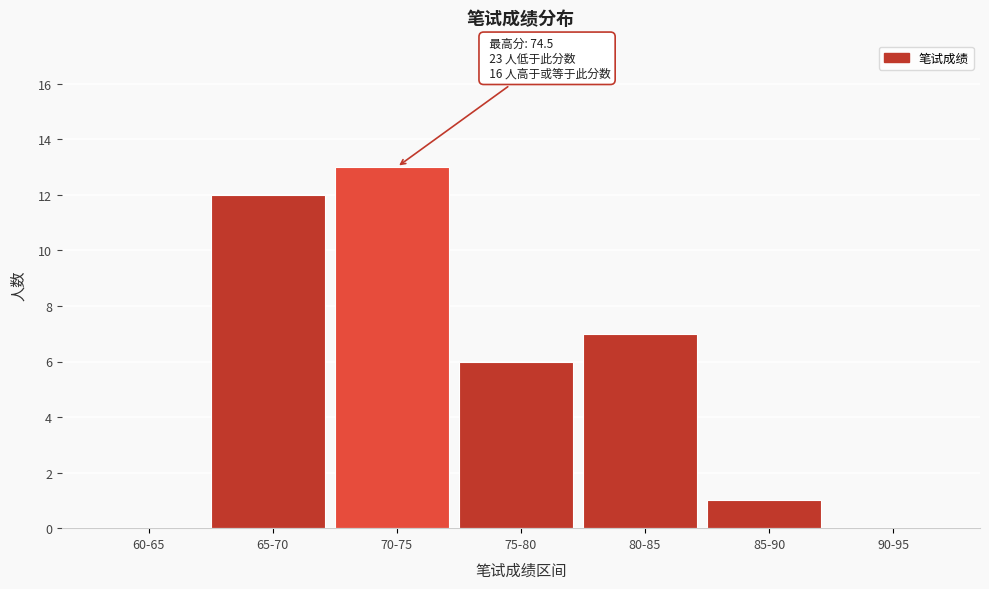

Reading left to right, transcribe all the data shown in this chart.

60-65=0	65-70=12	70-75=13	75-80=6	80-85=7	85-90=1	90-95=0